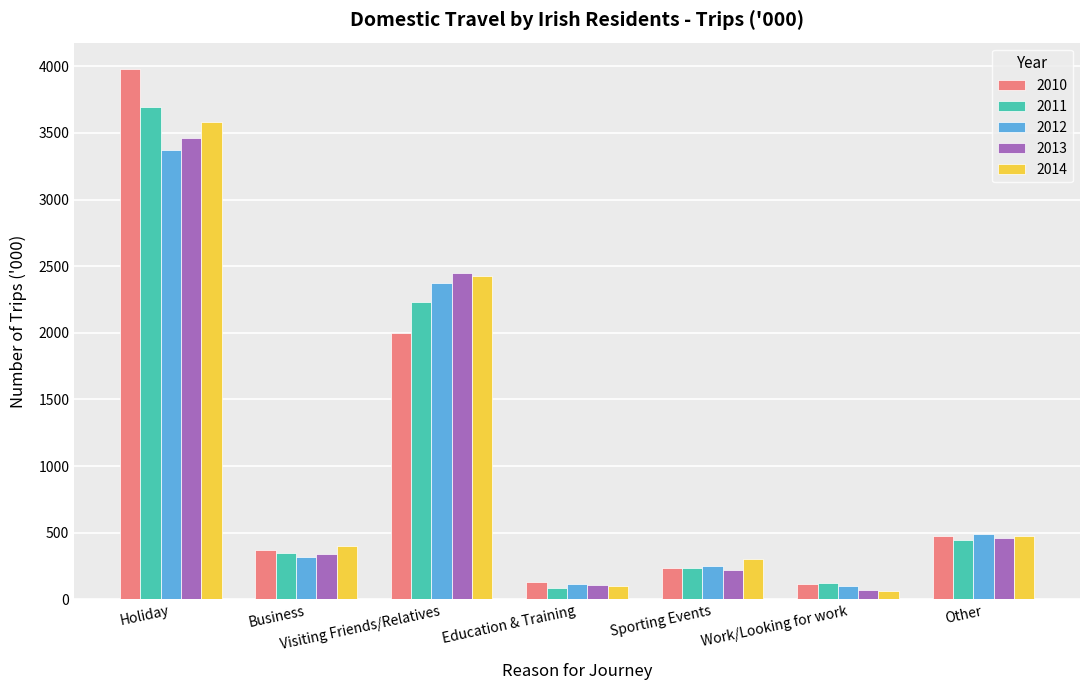

What is the smallest value displayed?

64.4